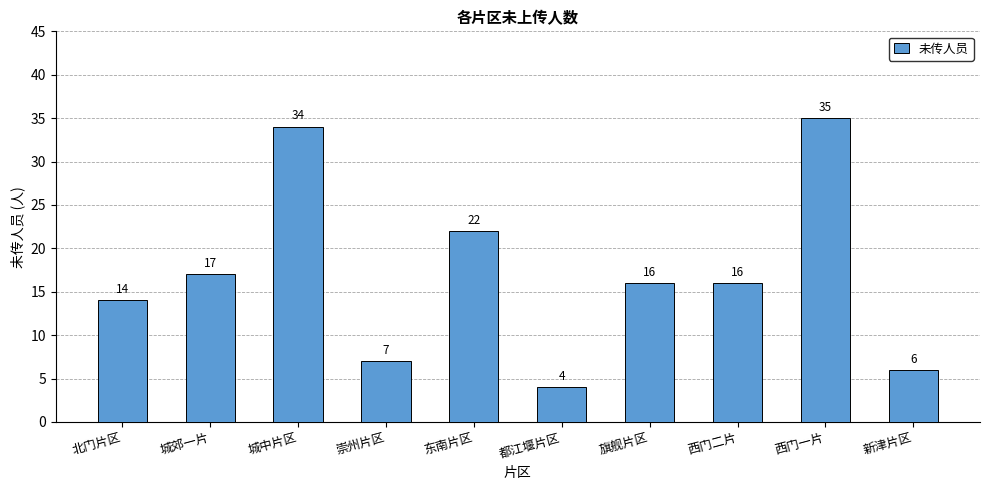

What position from the right is 东南片区?

6